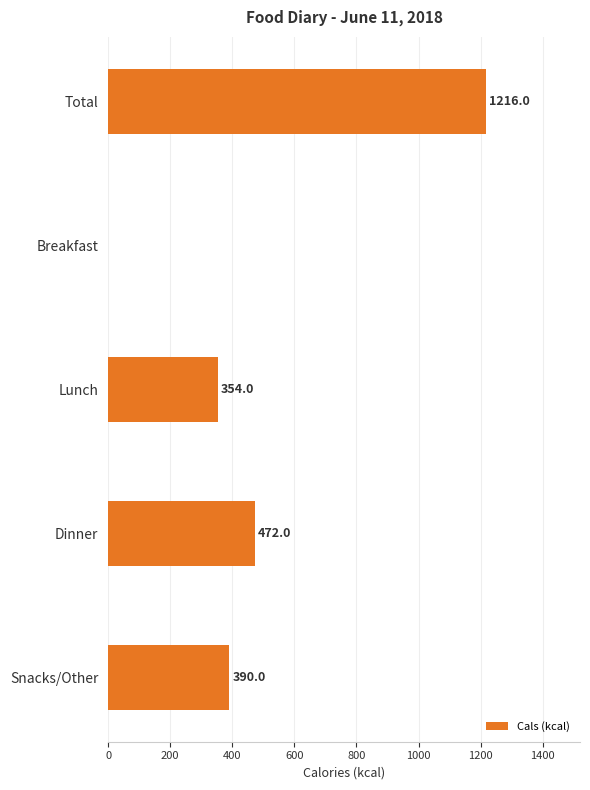

Reading bottom to top, transcribe all the data shown in this chart.

Snacks/Other=390	Dinner=472	Lunch=354	Breakfast=0	Total=1216